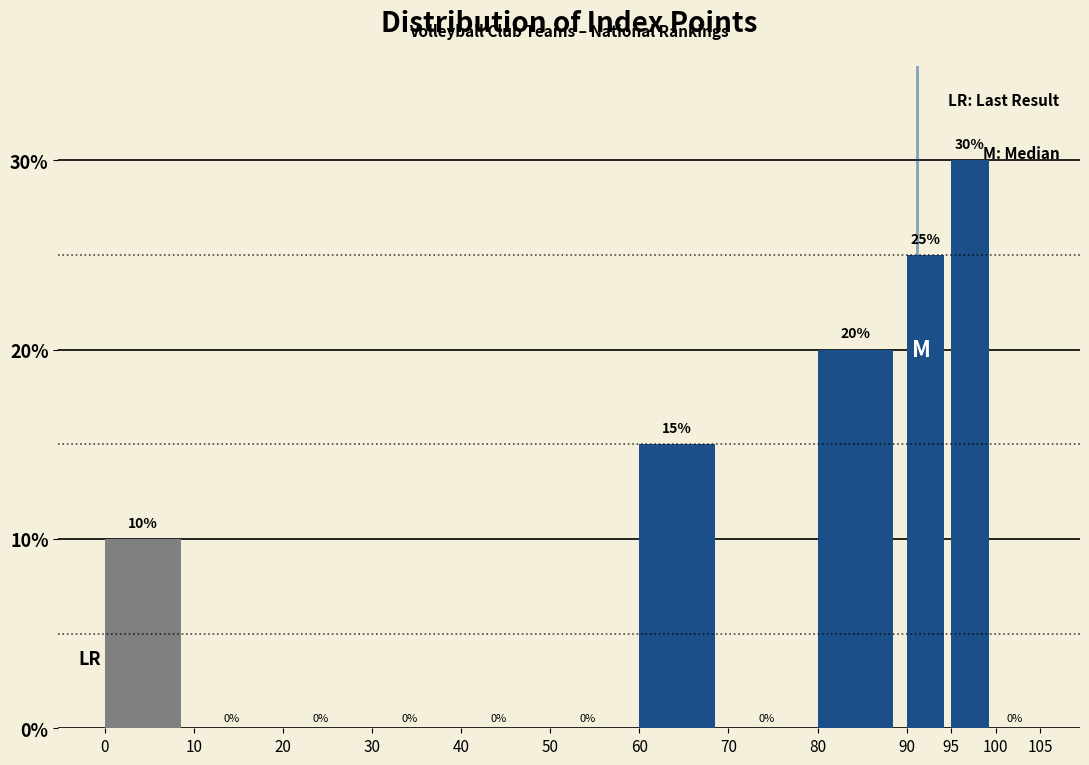

How tall is the bar that spans 0 to 10 on the x-axis?

10